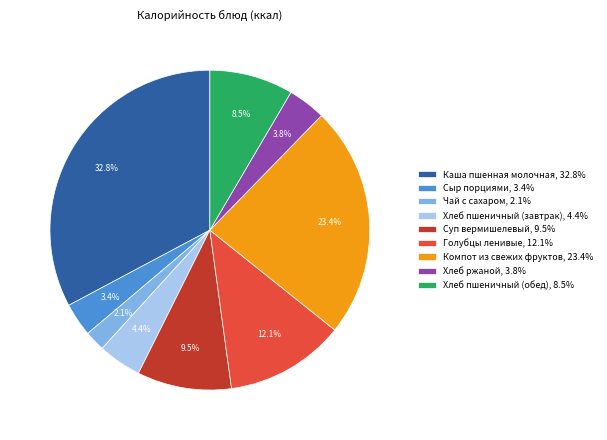

What percentage is the Сыр порциями slice, to the nearest percent?

3%